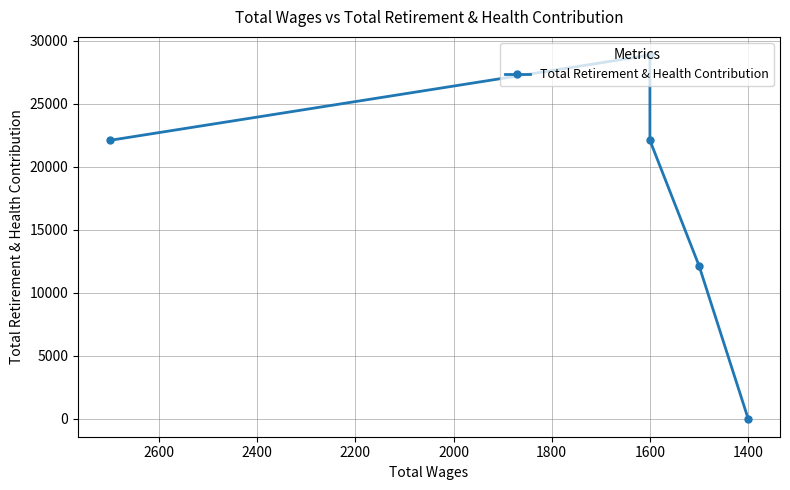

Is this an area chart (filled region under the line)?

No